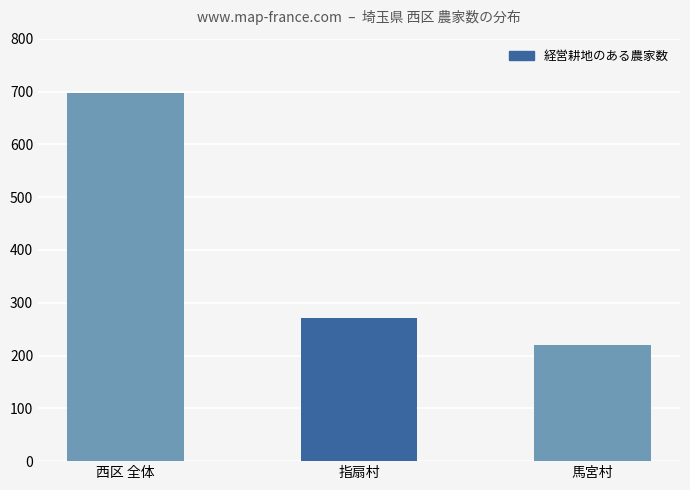

Is it true that the value at 馬宮村 is 220?

True